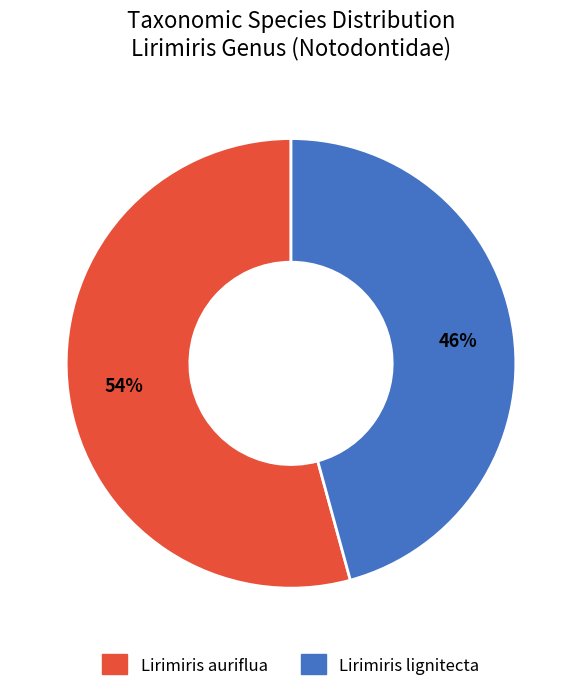

True or false: Lirimiris auriflua accounts for 54% of the total.

True